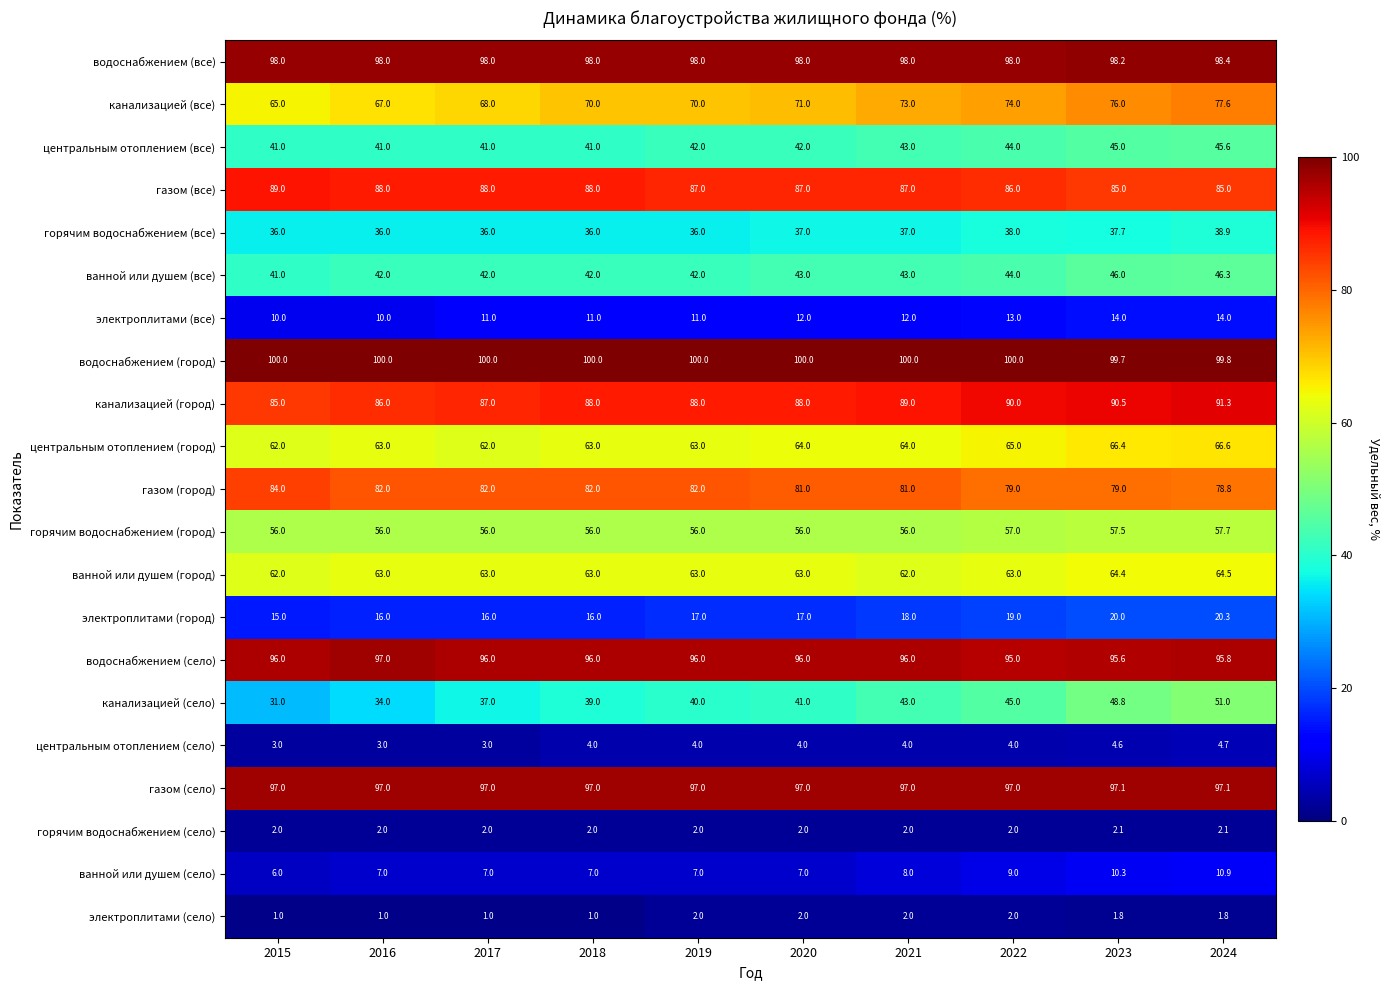

Which series has the largest total across all categories?

водоснабжением (город)